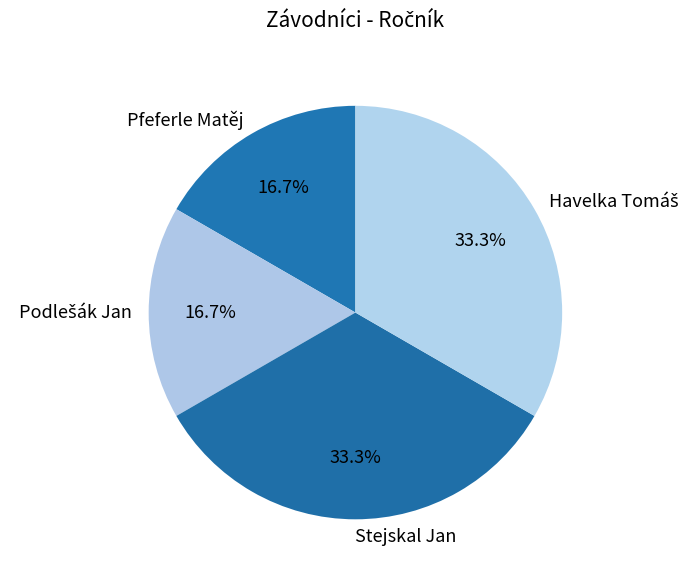

Does any single category account for the majority?

No